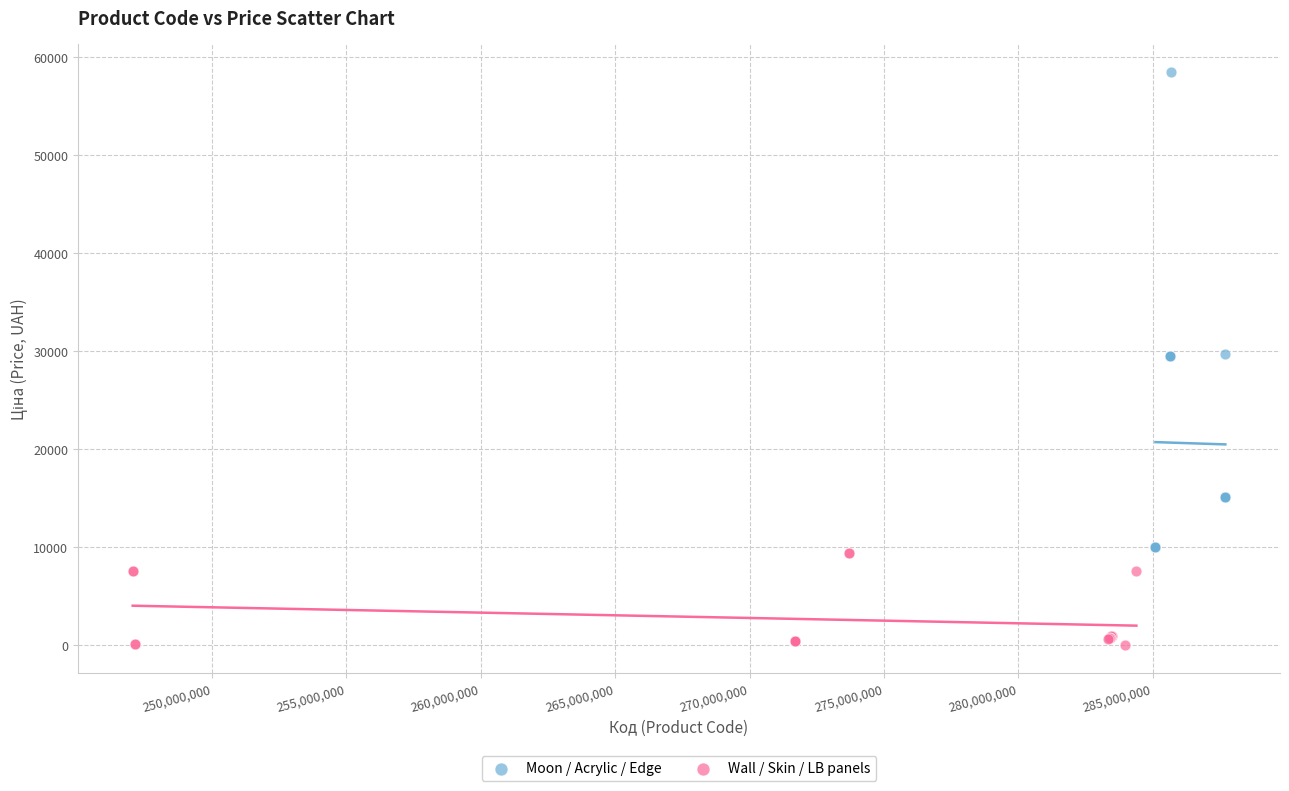

Which series has the widest spread of Y values?

Moon / Acrylic / Edge